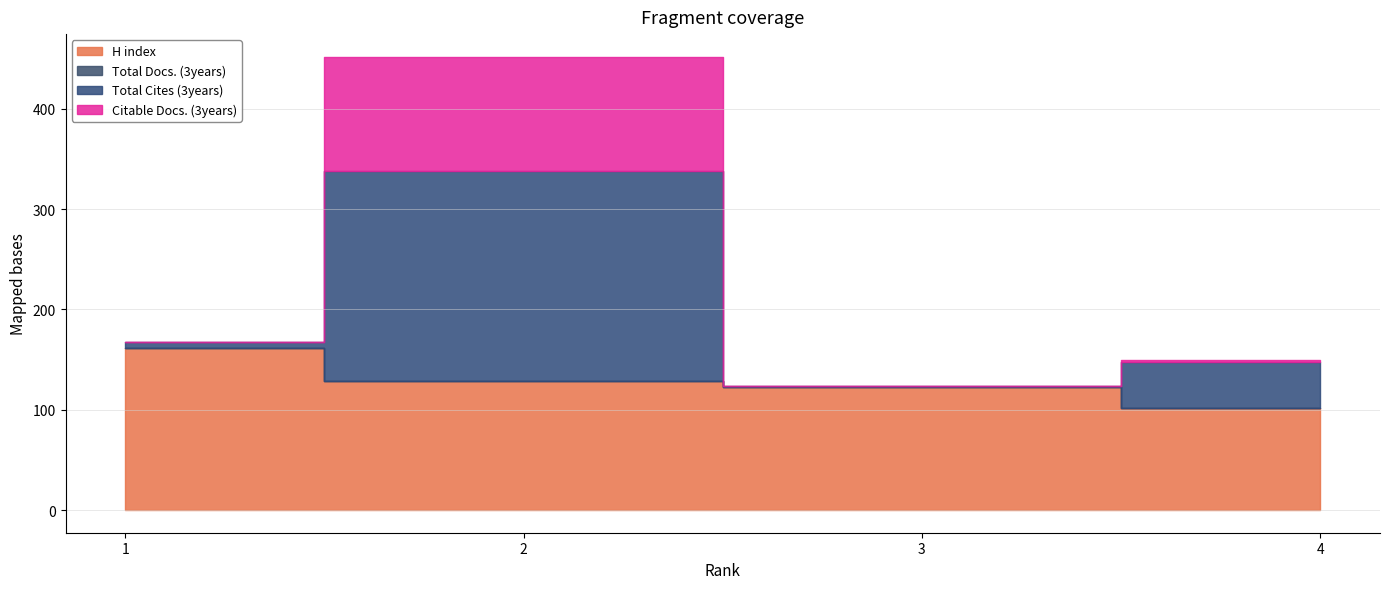

What is the difference between the highest and lowest values at 3?

123